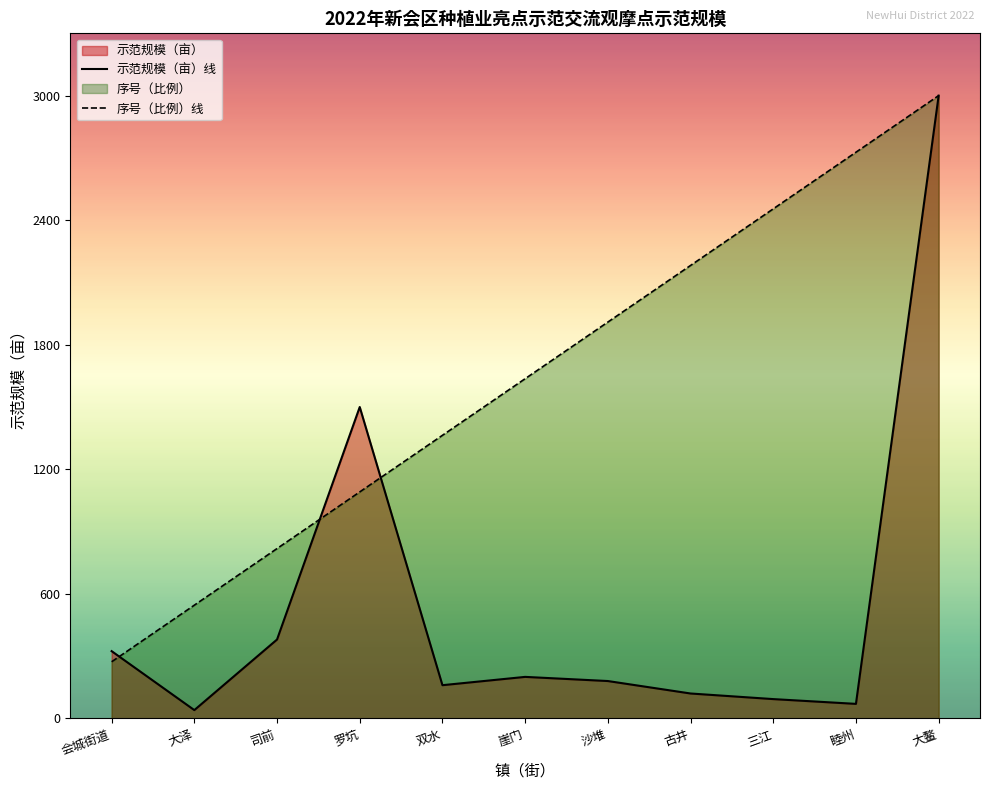

What is the label of the 4th point from the left?

罗坑